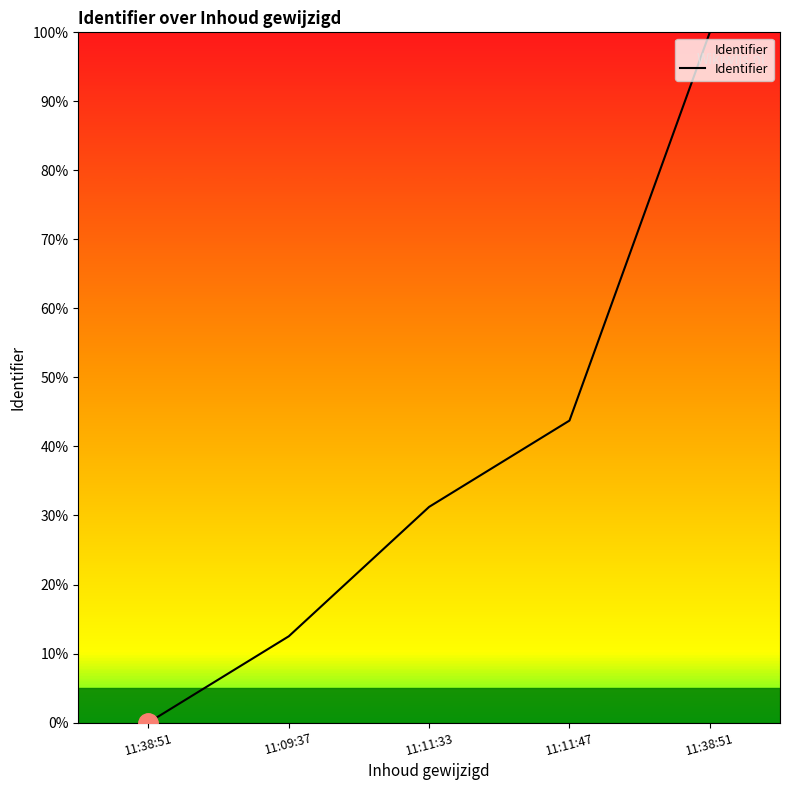

Does the chart have visible grid lines?

No